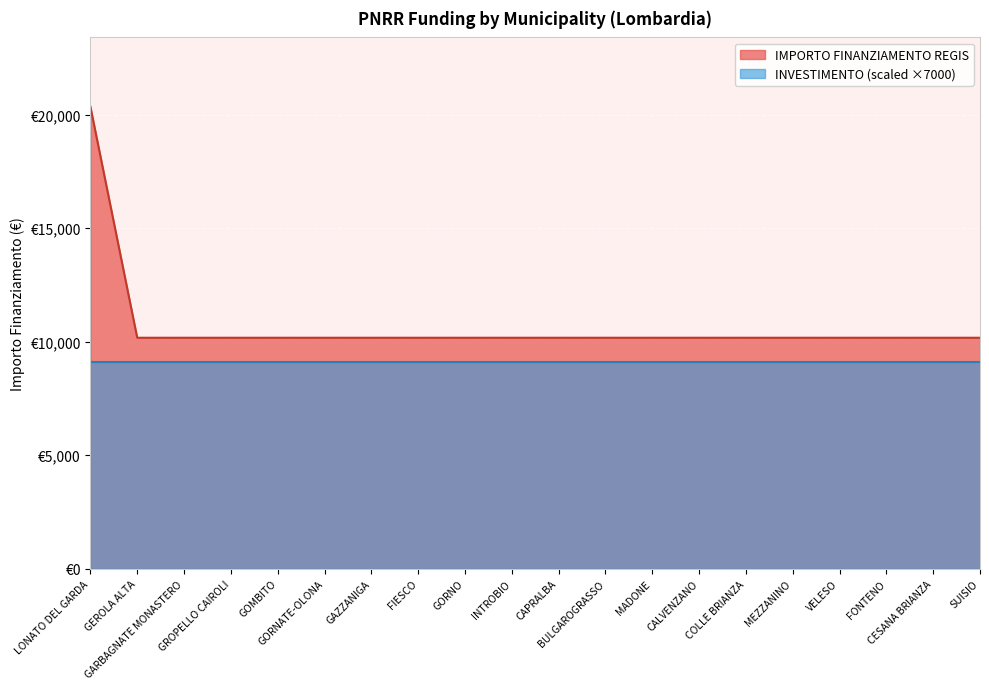

What position from the right is CALVENZANO?

7